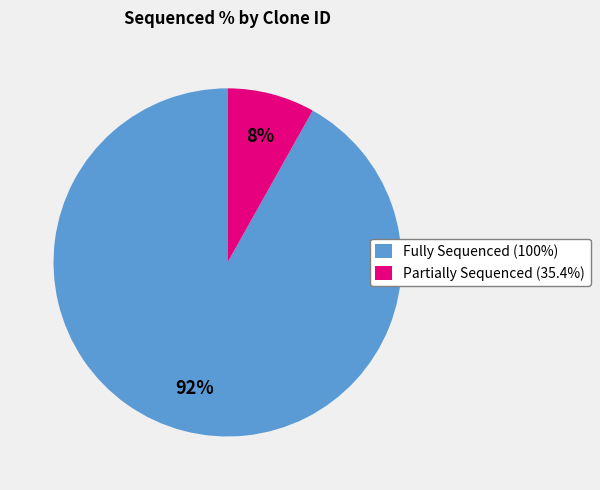

To the nearest percent, what percentage of the pie is Partially Sequenced (35.4%)?

8%